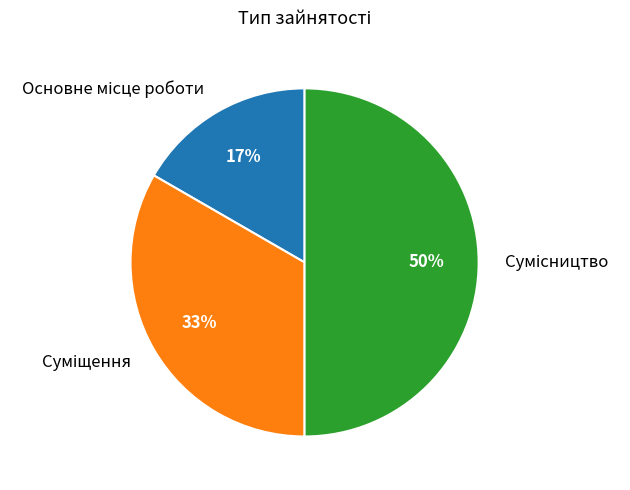

To the nearest percent, what is the difference between the largest and smallest slice percentages?

33%